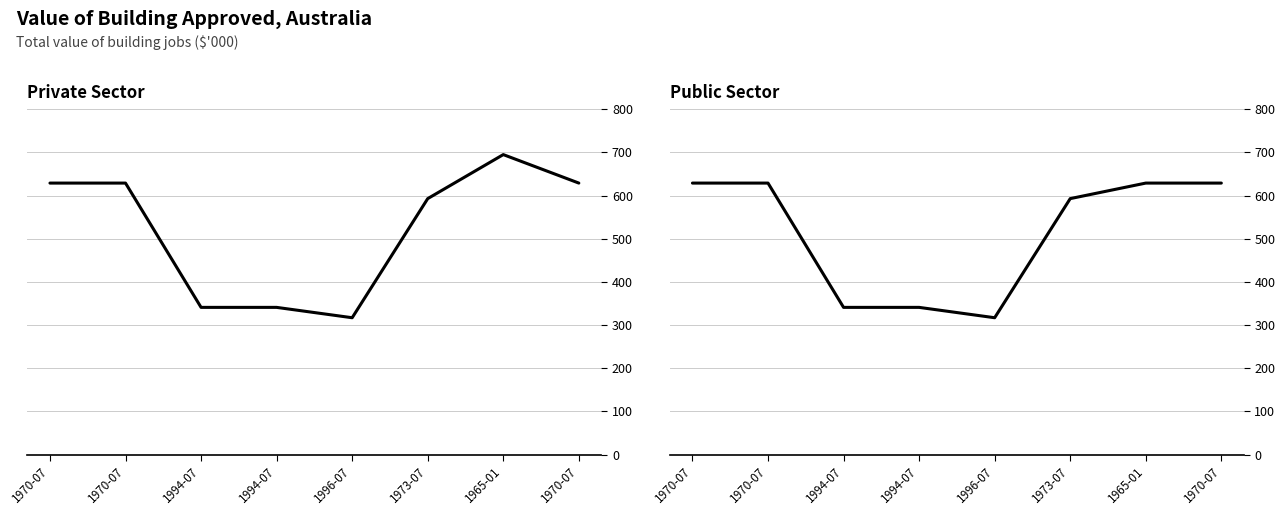

At which label is Private Sector closest to 506?

1973-07